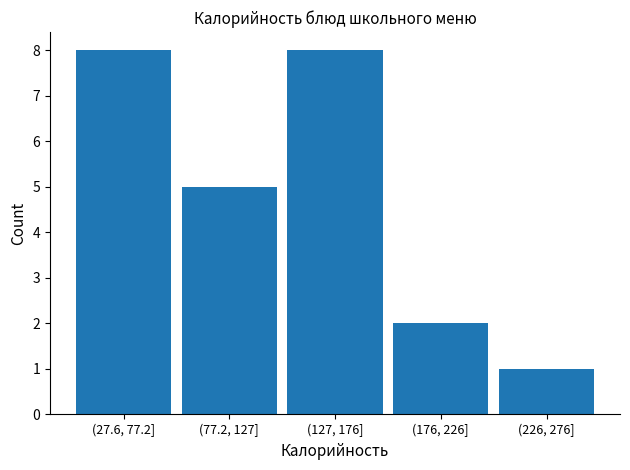

Reading right to left, transcribe all the data shown in this chart.

(226, 276]=1	(176, 226]=2	(127, 176]=8	(77.2, 127]=5	(27.6, 77.2]=8